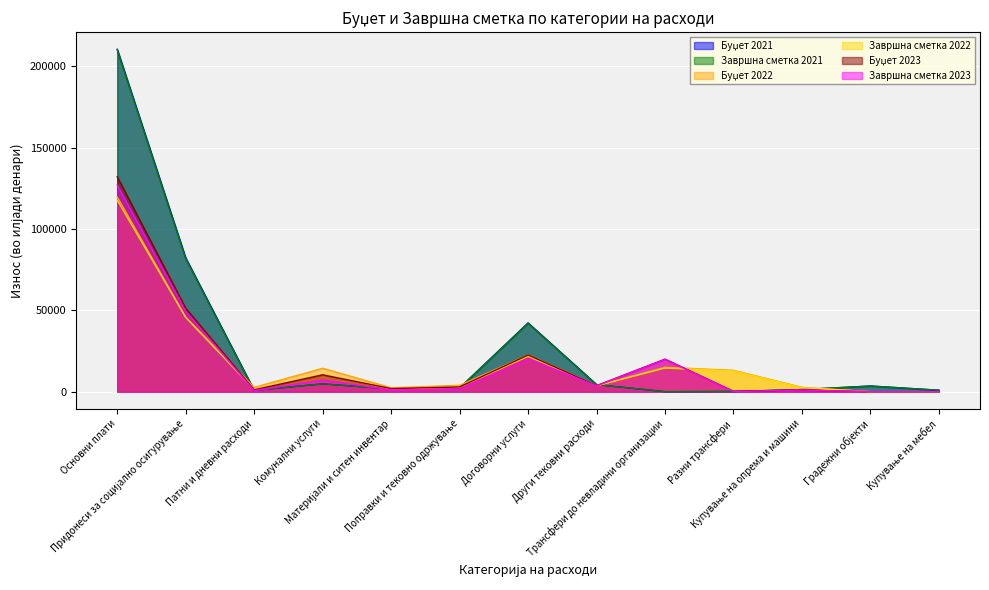

Rank the categories by Буџет 2023 value from lowest to highest.

Градежни објекти, Купување на мебел, Разни трансфери, Купување на опрема и машини, Патни и дневни расходи, Материјали и ситен инвентар, Поправки и тековно одржување, Други тековни расходи, Комунални услуги, Трансфери до невладини организации, Договорни услуги, Придонеси за социјално осигурување, Основни плати